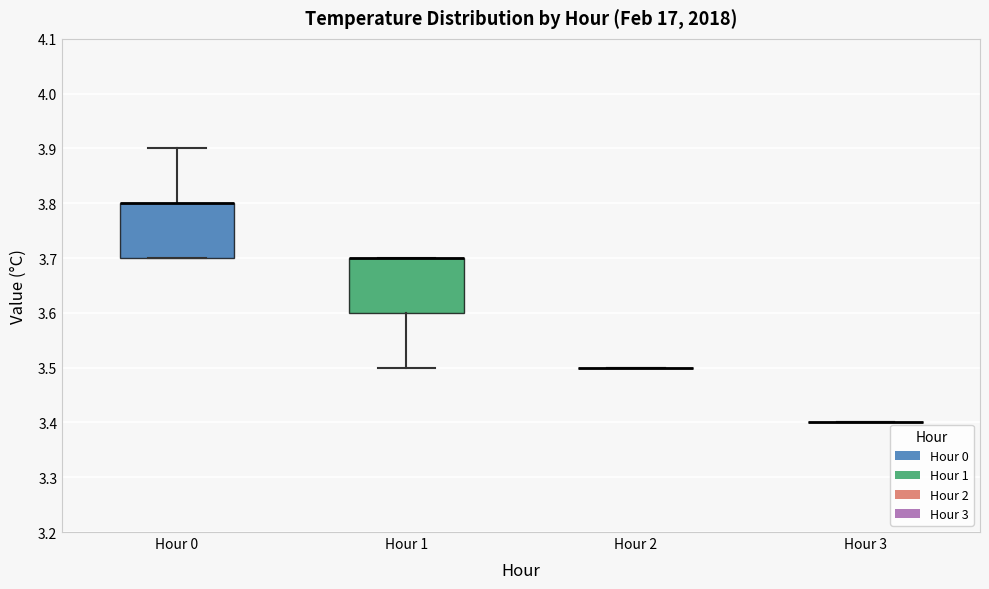

Reading left to right, read every box against the y-axis: the position of its median line, the range the box covers, and the ends of its whiskers. The values are not printed on the chart, so give them approximately, as read against the axis.

Hour 0: median 3.8 (drawn on the box's upper edge), box 3.7 to 3.8, whiskers 3.7 to 3.9
Hour 1: median 3.7 (drawn on the box's upper edge), box 3.6 to 3.7, whiskers 3.5 to 3.7
Hour 2: box collapsed to a line at 3.5, whiskers 3.5 to 3.5
Hour 3: box collapsed to a line at 3.4, whiskers 3.4 to 3.4